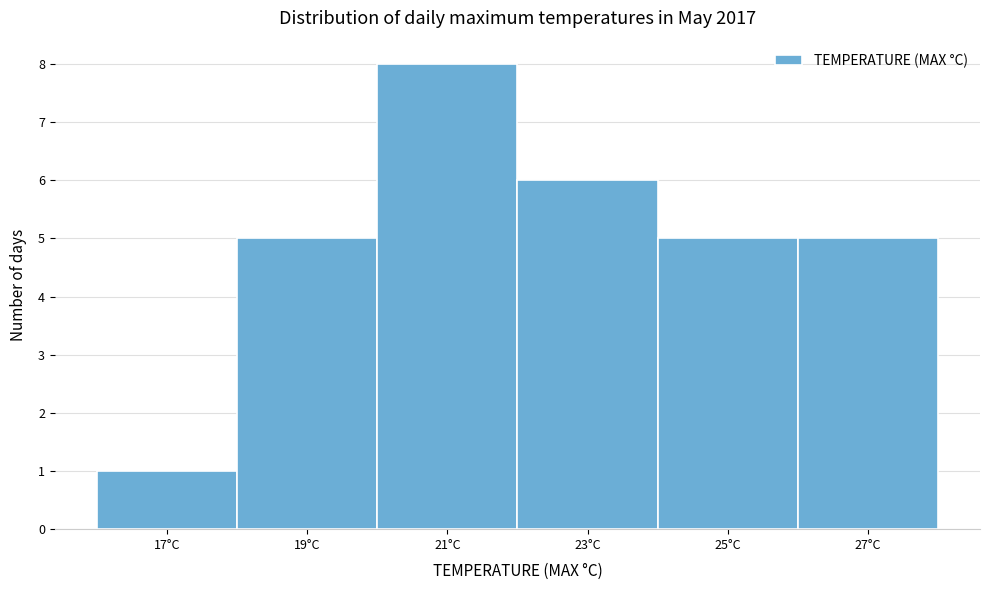

Reading left to right, transcribe all the data shown in this chart.

1	5	8	6	5	5